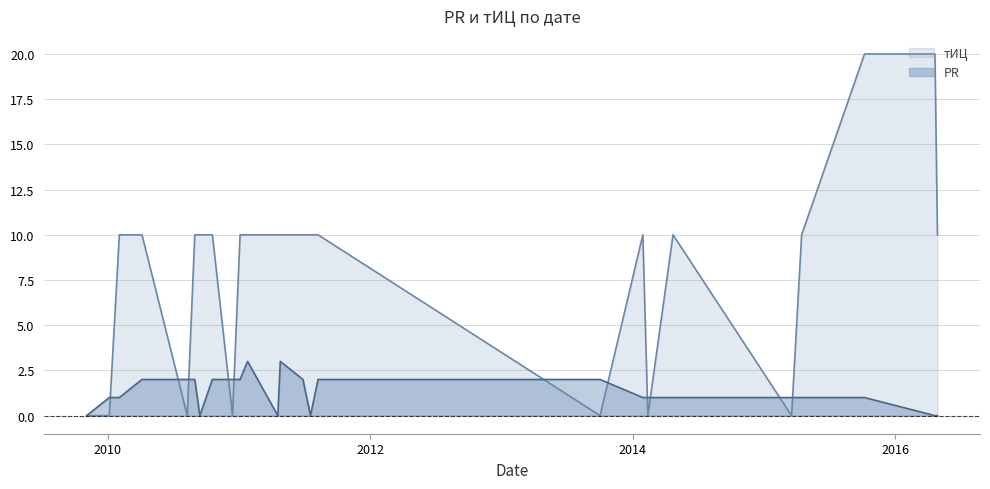

How many values in тИЦ are above zero?

18